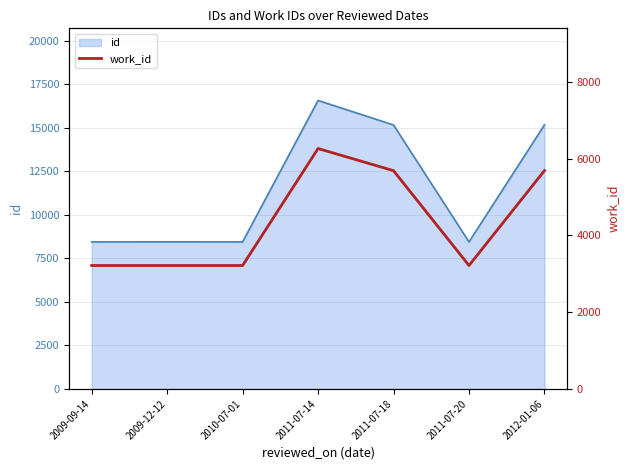

List the labels in order of value, largest first.

2011-07-14, 2012-01-06, 2011-07-18, 2009-09-14, 2009-12-12, 2010-07-01, 2011-07-20